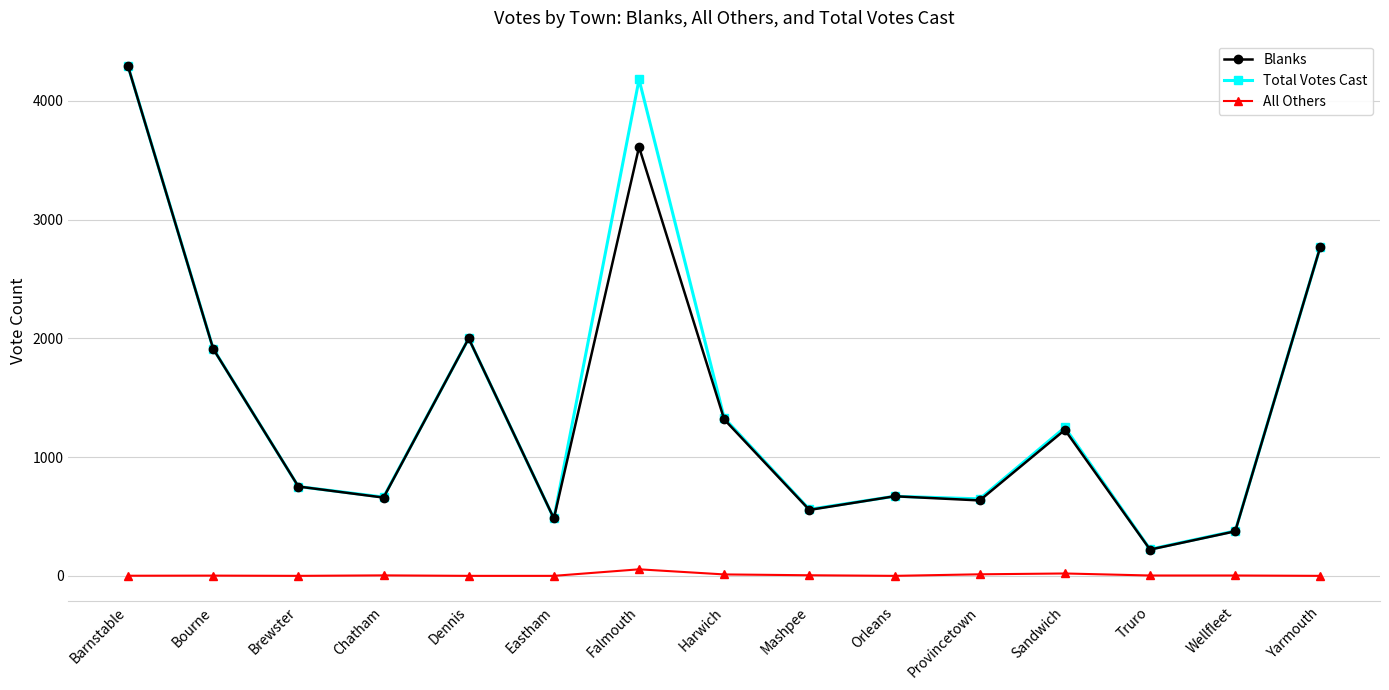

What position from the right is Brewster?

13